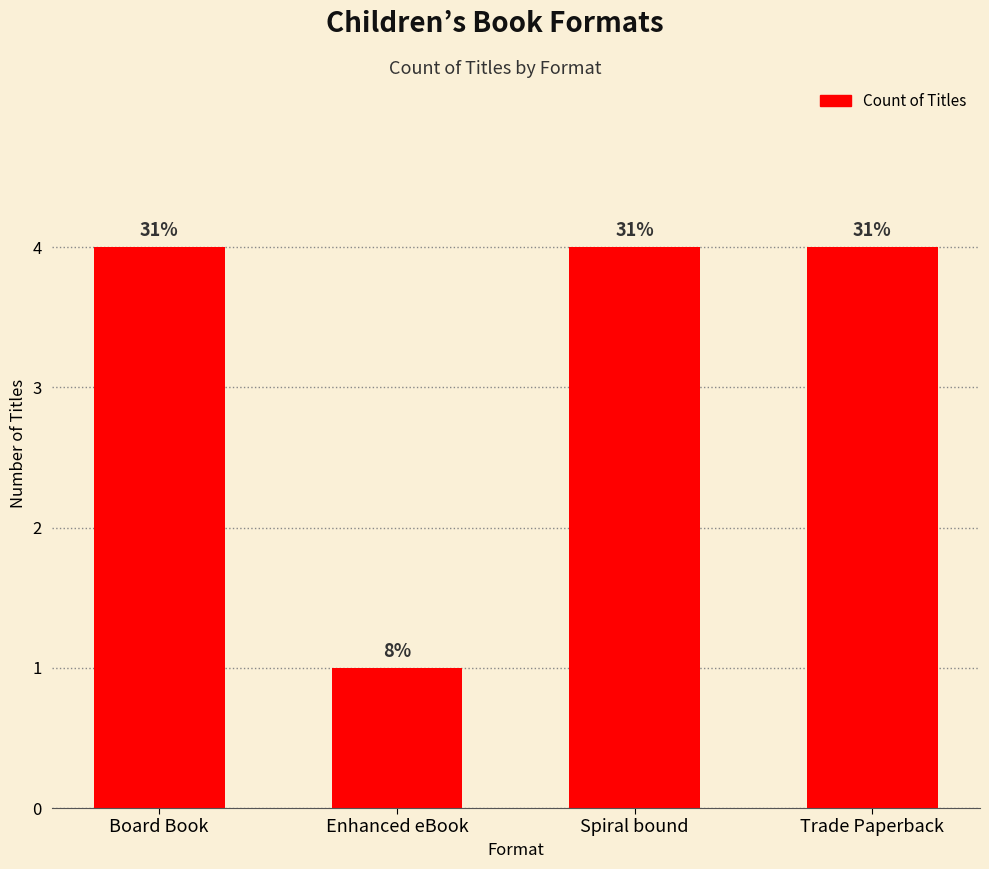

What is the smallest value displayed?

1